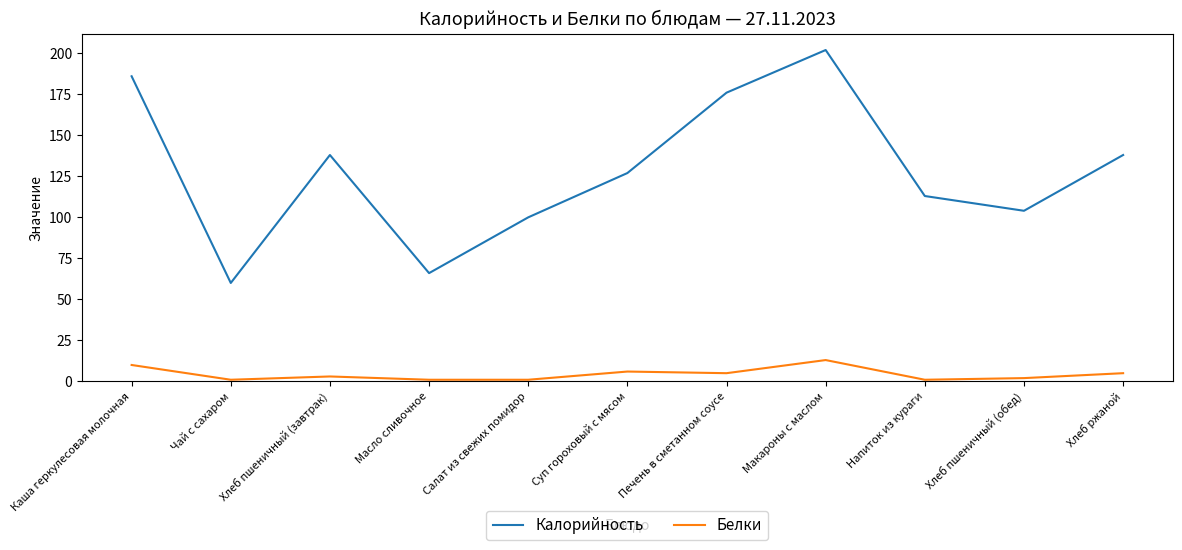

What is the average value of the Белки series?

4